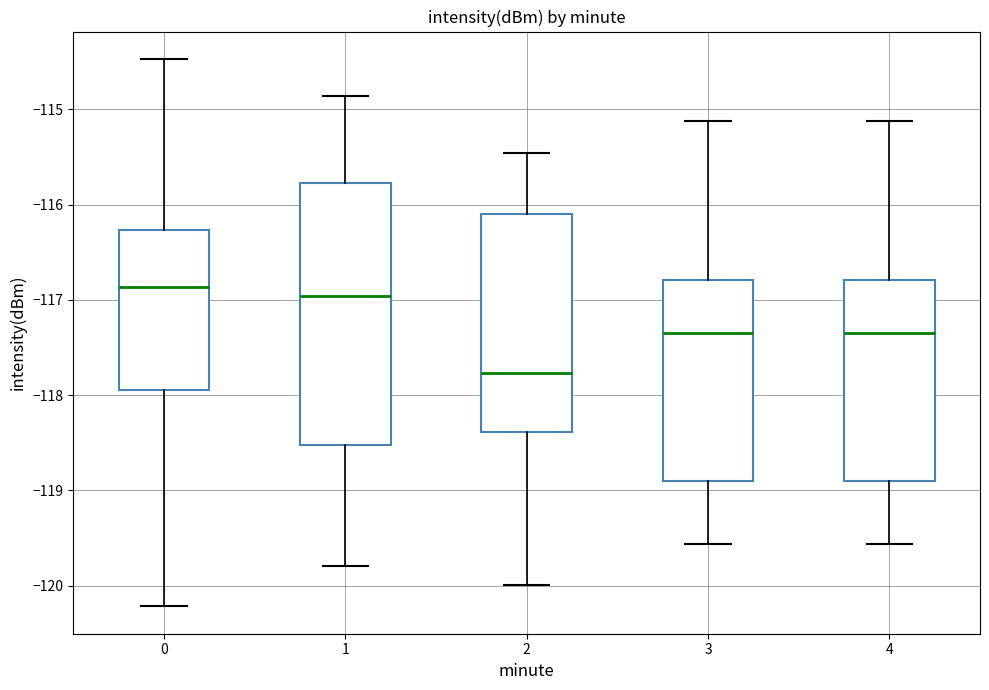

Reading left to right, transcribe this box plot: for each box, give where its median line is, the range the box spans, and where its two whiskers end, as read against the y-axis. The values are not printed on the chart, so give them approximately, as read against the axis.

0: median -116.9, box -117.9 to -116.3, whiskers -120.2 to -114.5
1: median -117.0, box -118.5 to -115.8, whiskers -119.8 to -114.9
2: median -117.8, box -118.4 to -116.1, whiskers -120.0 to -115.5
3: median -117.3, box -118.9 to -116.8, whiskers -119.6 to -115.1
4: median -117.3, box -118.9 to -116.8, whiskers -119.6 to -115.1